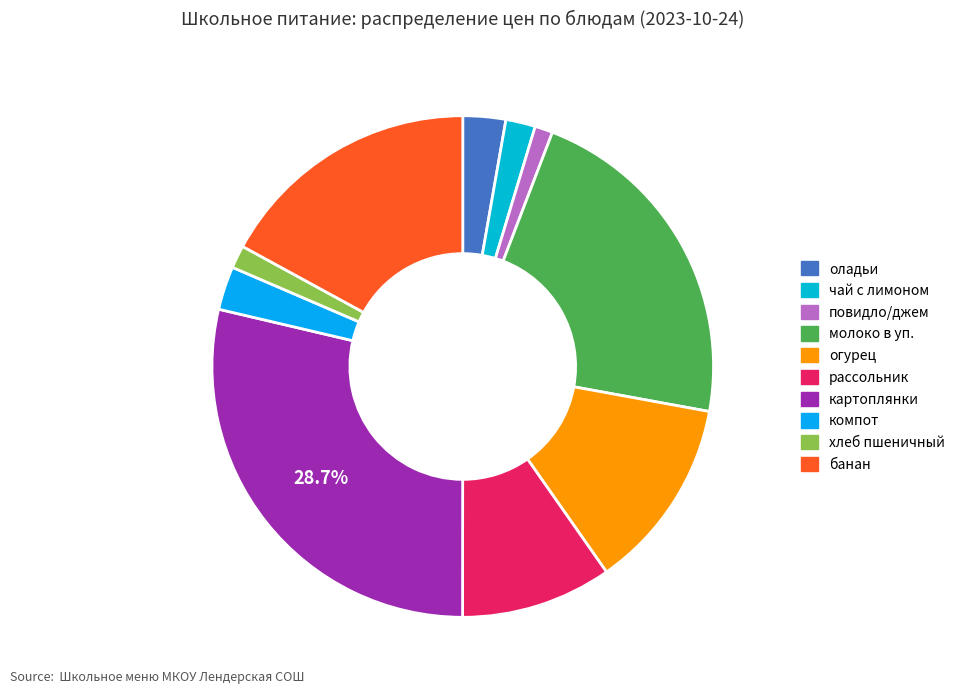

What is the smallest slice in the pie chart?

повидло/джем